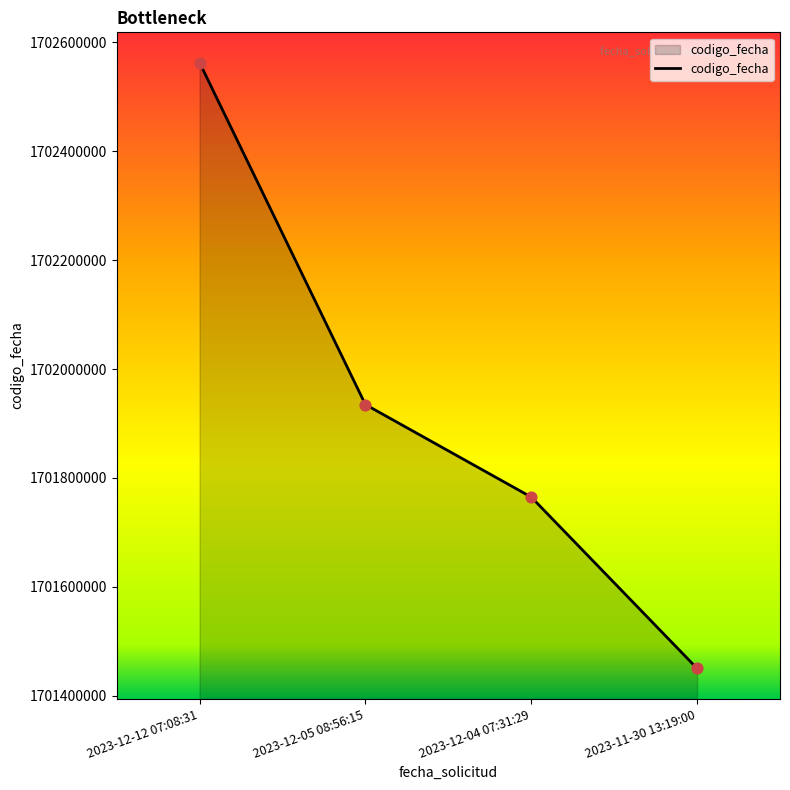

What is the ratio of the value at 2023-12-05 08:56:15 to the value at 2023-12-12 07:08:31?

1.0